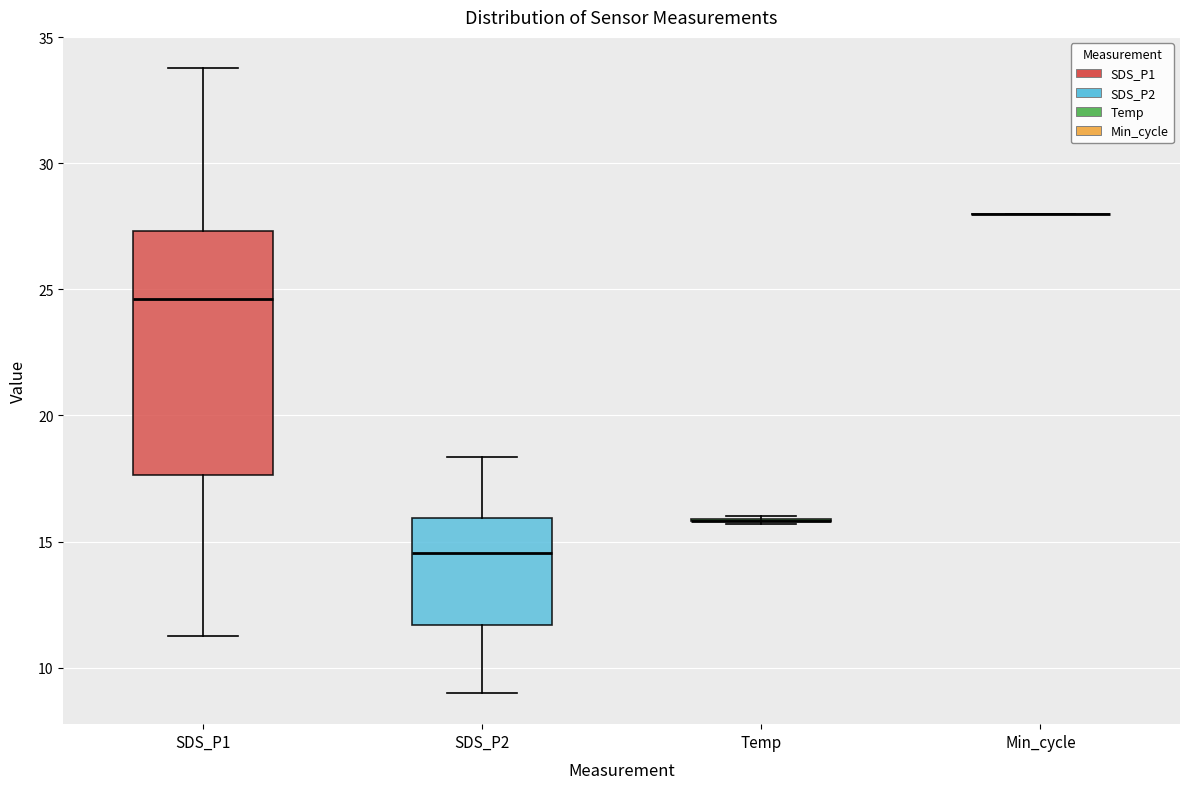

Which box is the tallest, from its lower edge to its upper edge?

SDS_P1